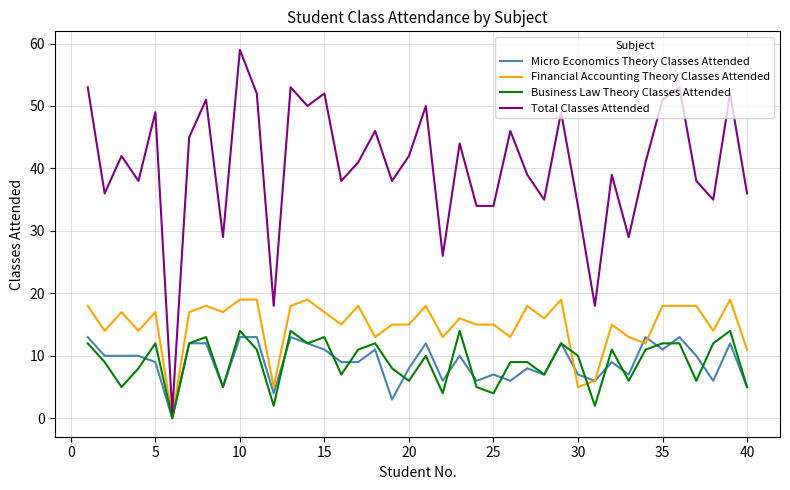

Which series has the largest total across all categories?

Total Classes Attended